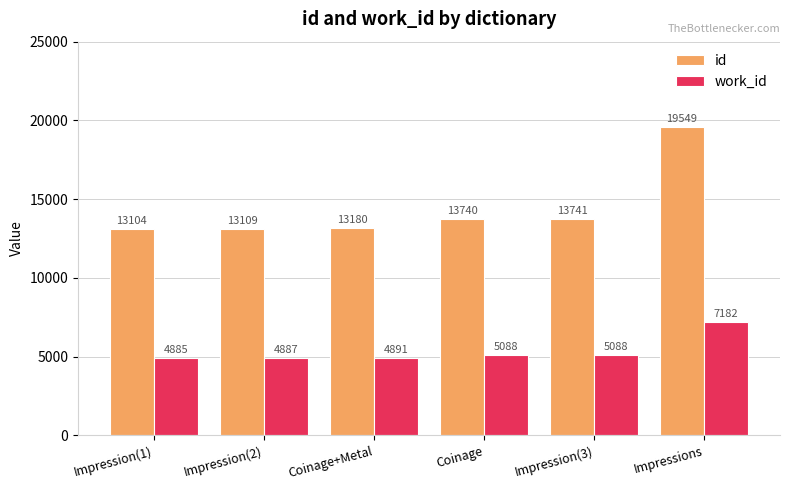

What is the highest value of the work_id series?

7182